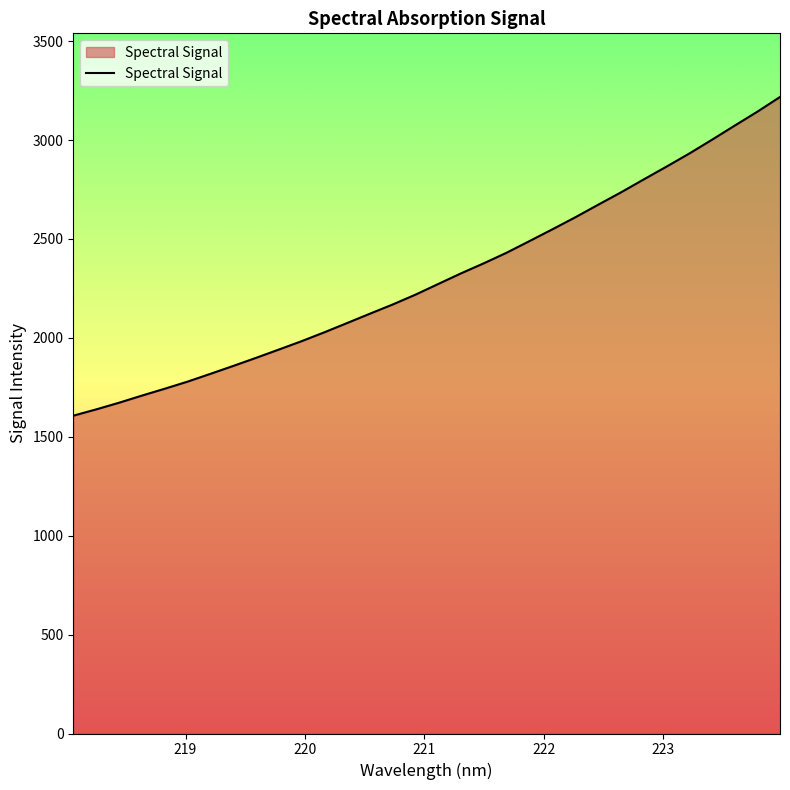

What is the difference between the maximum and minimum values?

1611.2